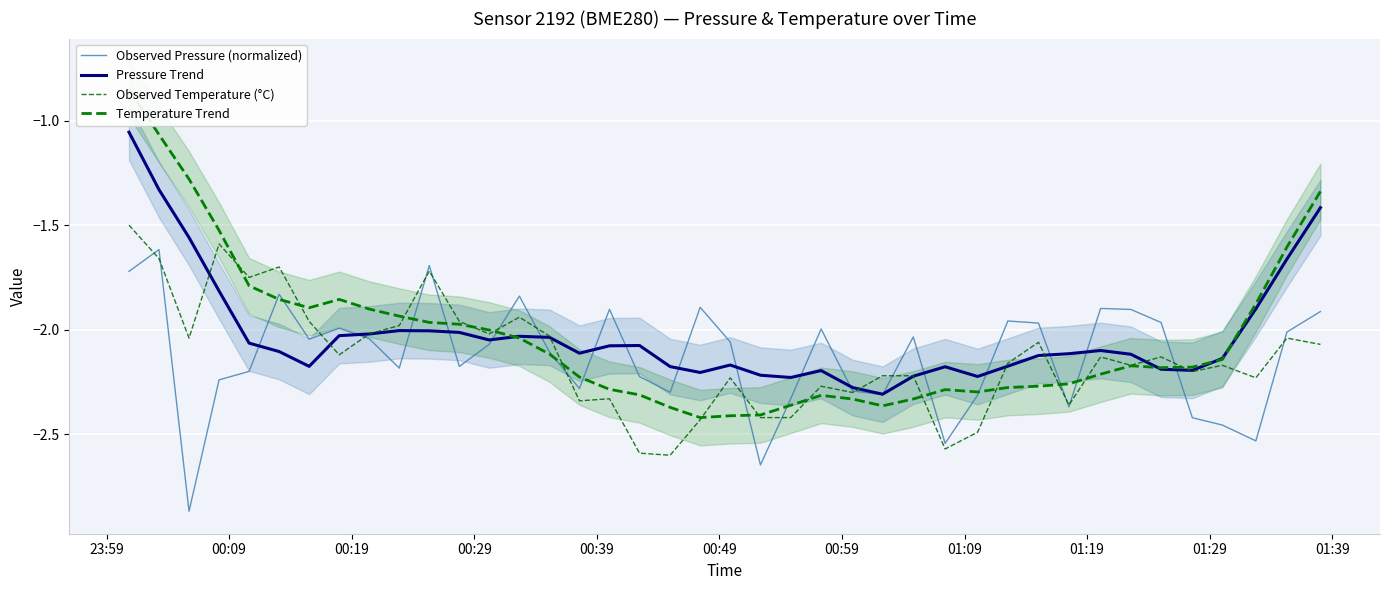

The value of Pressure Trend at 27 is -0.5. True or false?

False